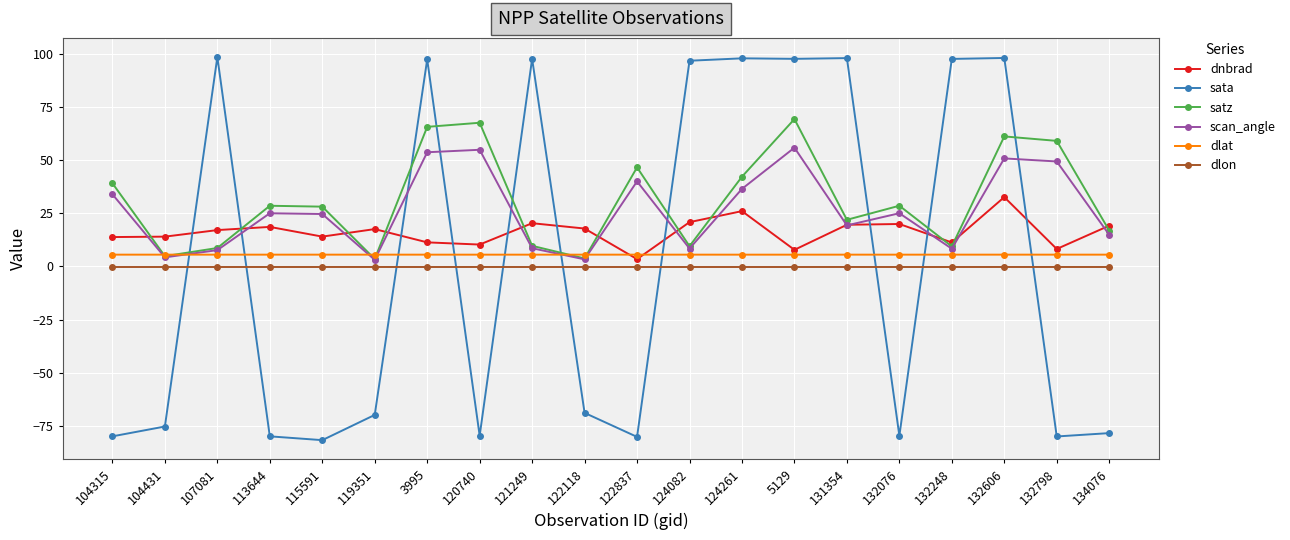

How many interior local peaks does the scan_angle series have?

6